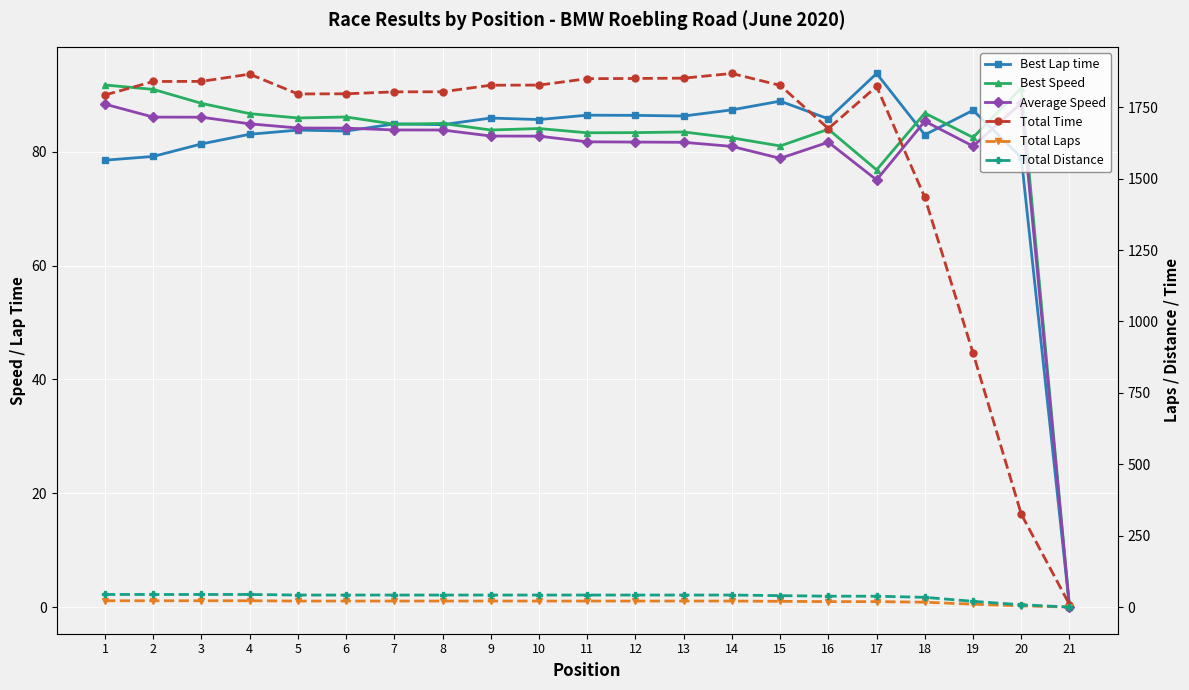

Reading left to right, list all the values displayed in this chart.

Best Lap time: 78.5	79.2	81.4	83.1	83.8	83.6	84.9	84.7	85.9	85.6	86.4	86.4	86.3	87.3	88.9	85.8	93.7	83.0	87.3	79.0	0.0
Best Speed: 91.7	90.9	88.5	86.7	85.9	86.1	84.8	85.0	83.8	84.1	83.3	83.4	83.5	82.4	81.0	83.9	76.8	86.8	82.5	91.2	0.0
Average Speed: 88.3	86.1	86.1	84.9	84.2	84.1	83.8	83.8	82.8	82.7	81.7	81.7	81.6	80.9	78.8	81.7	75.0	85.3	81.0	88.5	0.0
Total Time: 1792.9	1840.2	1840.6	1865.8	1796.5	1797.1	1803.9	1804.1	1827.1	1827.6	1849.9	1850.8	1851.9	1868.3	1826.6	1675.2	1823.0	1434.2	889.2	325.3	8.6
Total Laps: 22.0	22.0	22.0	22.0	21.0	21.0	21.0	21.0	21.0	21.0	21.0	21.0	21.0	21.0	20.0	19.0	19.0	17.0	10.0	4.0	0.0
Total Distance: 44.0	44.0	44.0	44.0	42.0	42.0	42.0	42.0	42.0	42.0	42.0	42.0	42.0	42.0	40.0	38.0	38.0	34.0	20.0	8.0	0.0